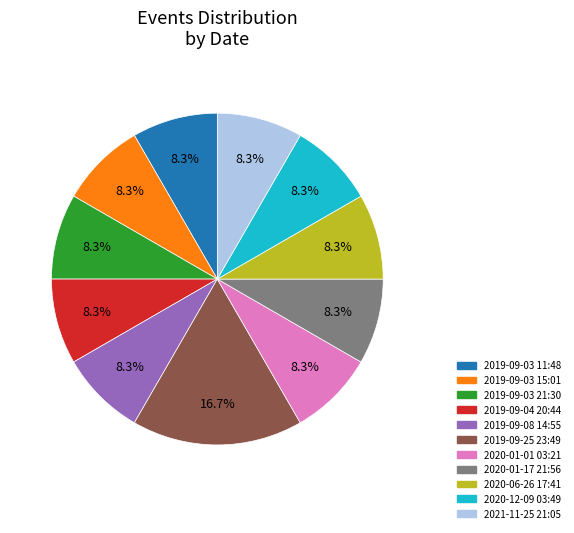

How many segments does this pie chart have?

11